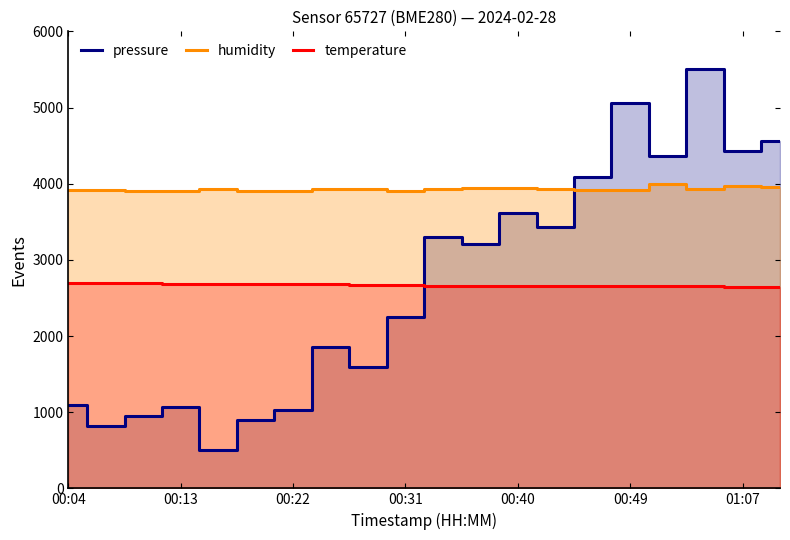

What are all the series names shown in the legend?

pressure, humidity, temperature